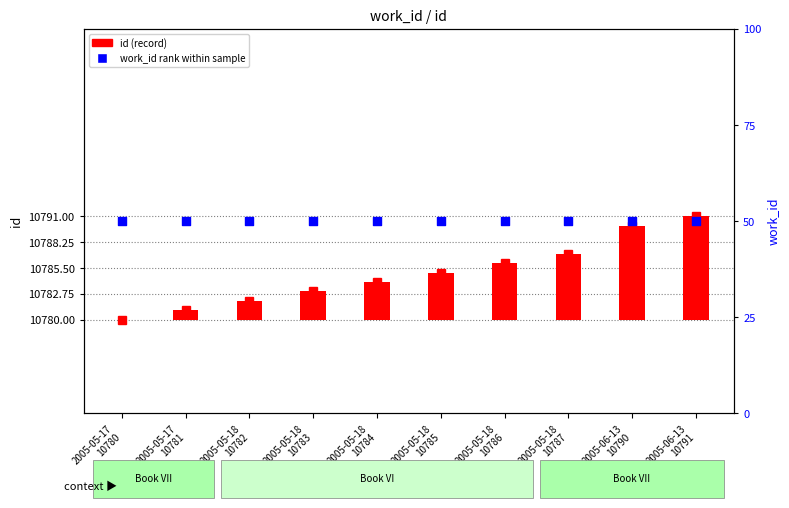

Which series has the widest spread of Y values?

id (record)